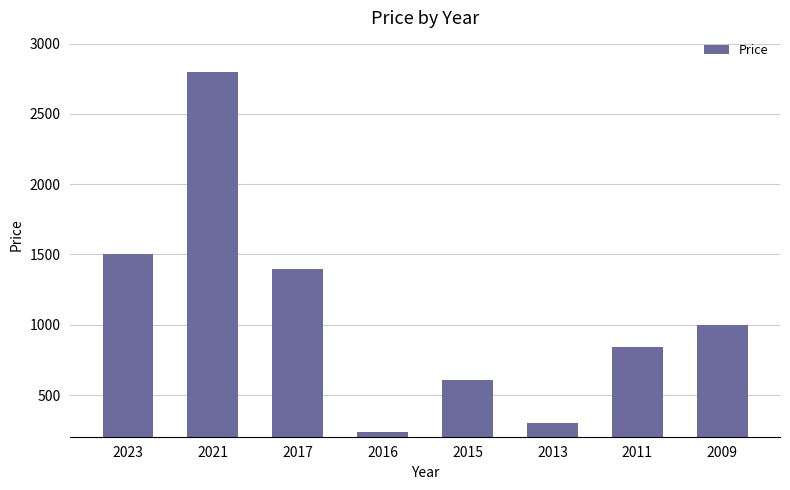

Reading right to left, transcribe all the data shown in this chart.

1000	840	300	610	240	1400	2800	1500